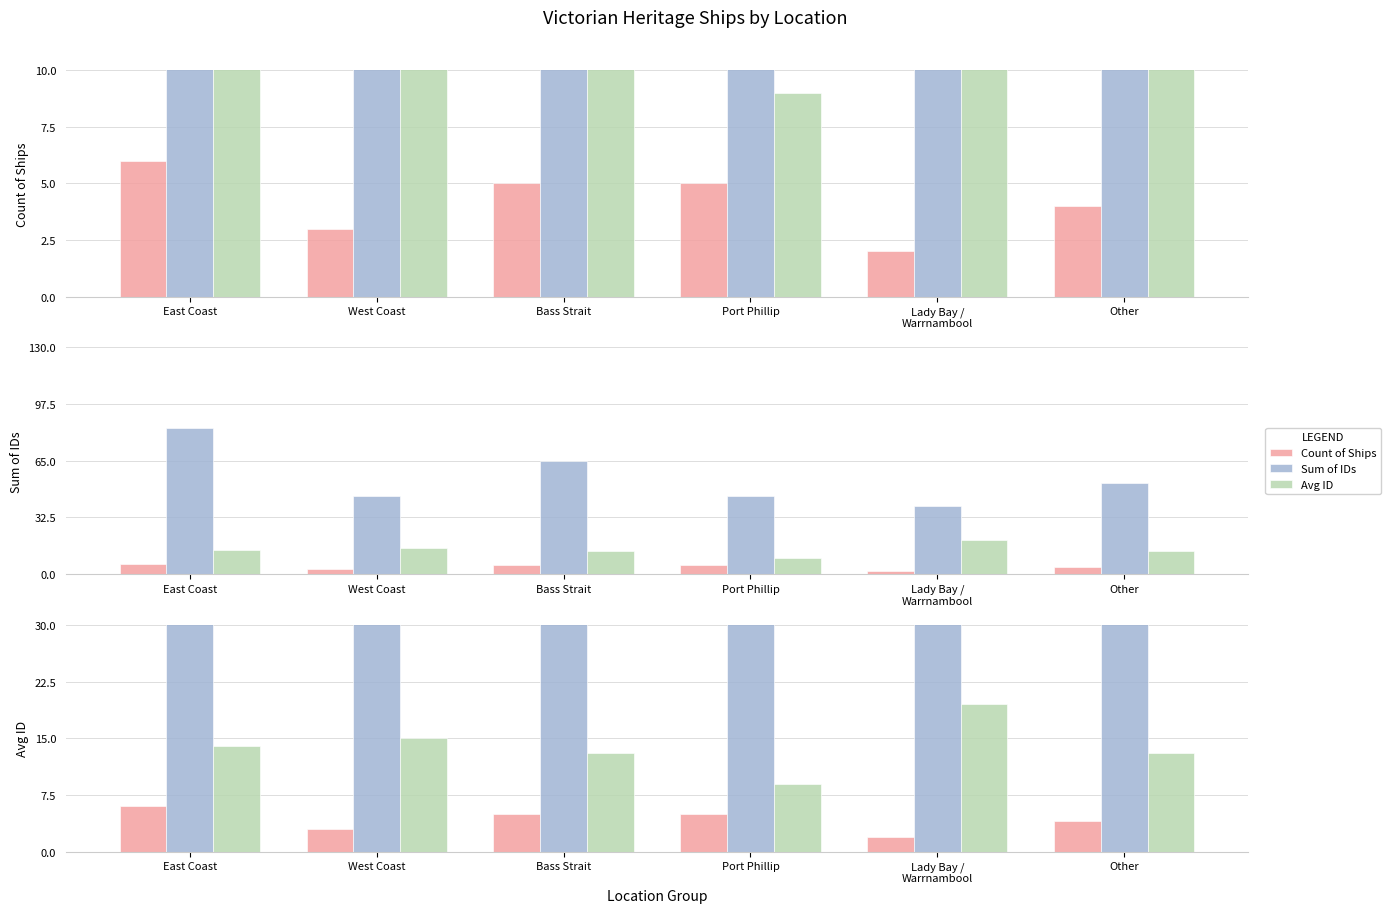

List the series in order of their overall mean, lowest first.

Count of Ships, Avg ID, Sum of IDs